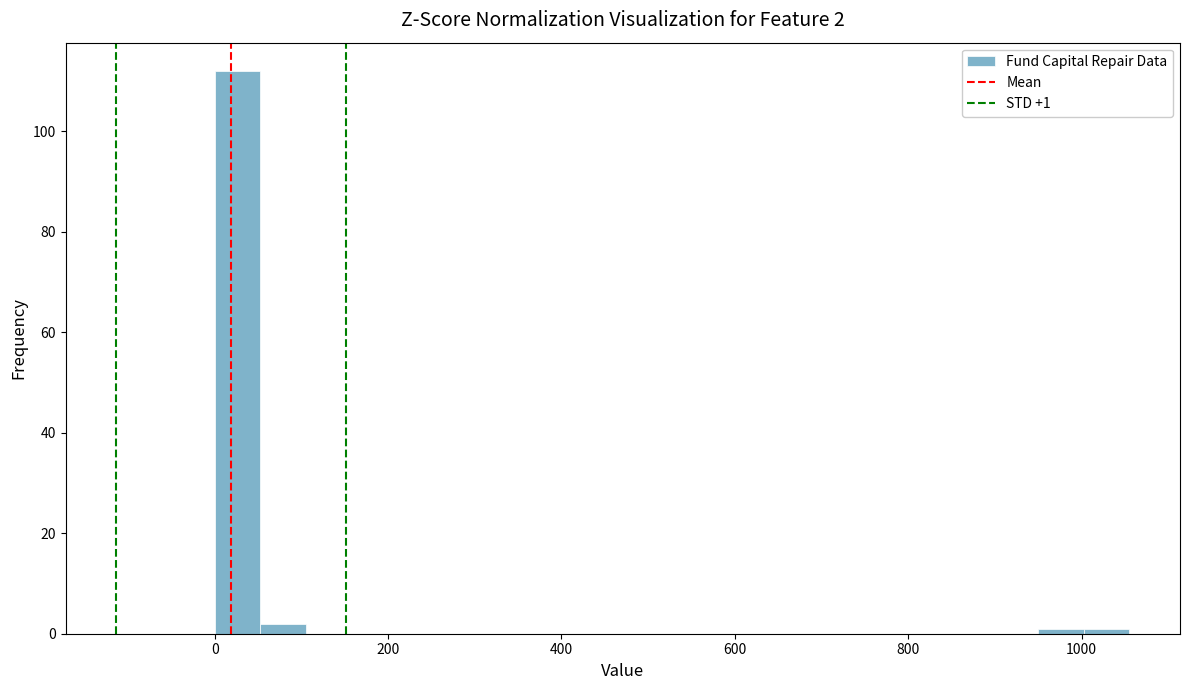

Read against the x-axis, roughly where is the centre of the tallest bar?

20